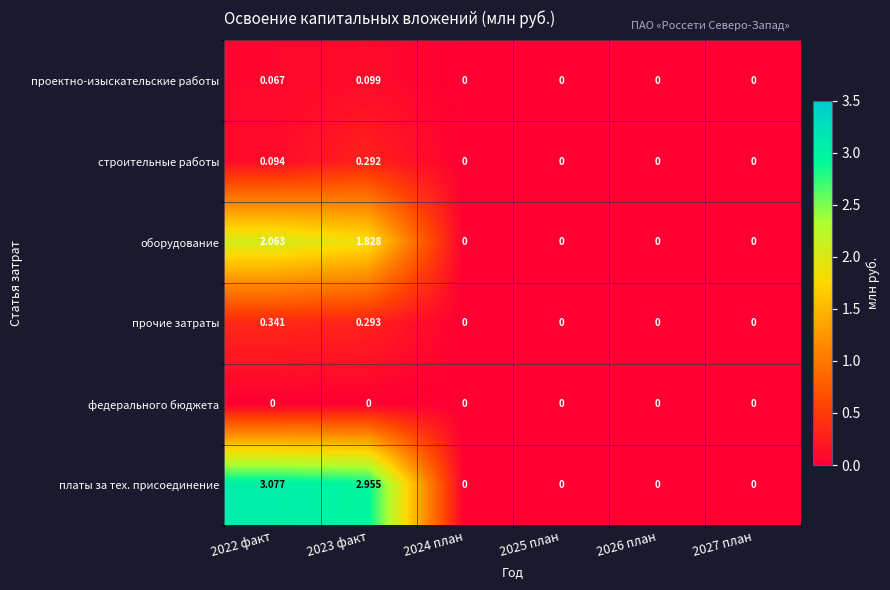

Which series has the largest total across all categories?

платы за тех. присоединение